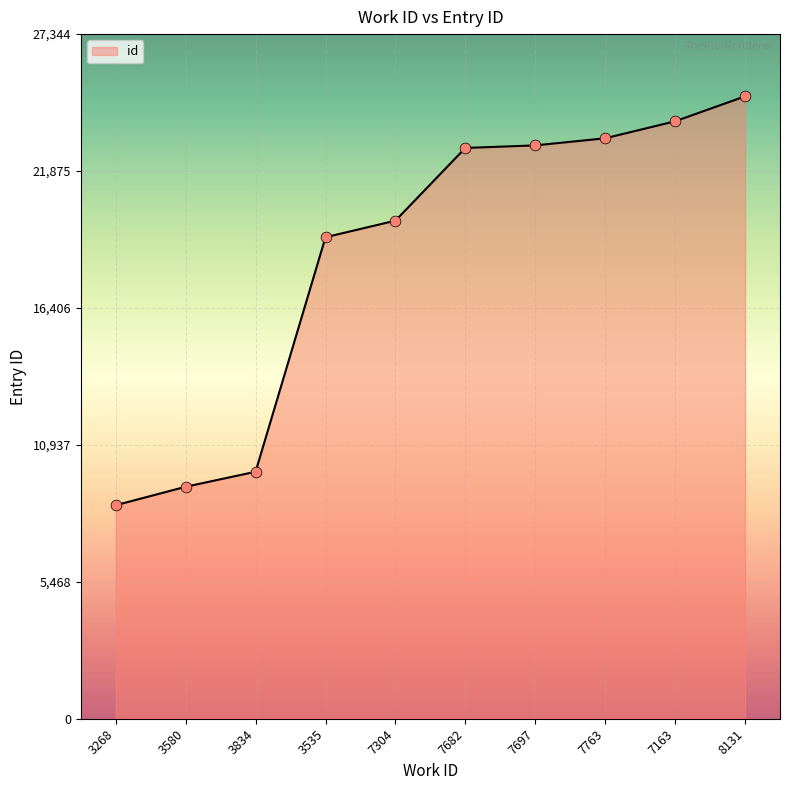

What is the ratio of the value at 7304 to the value at 7682?

0.9